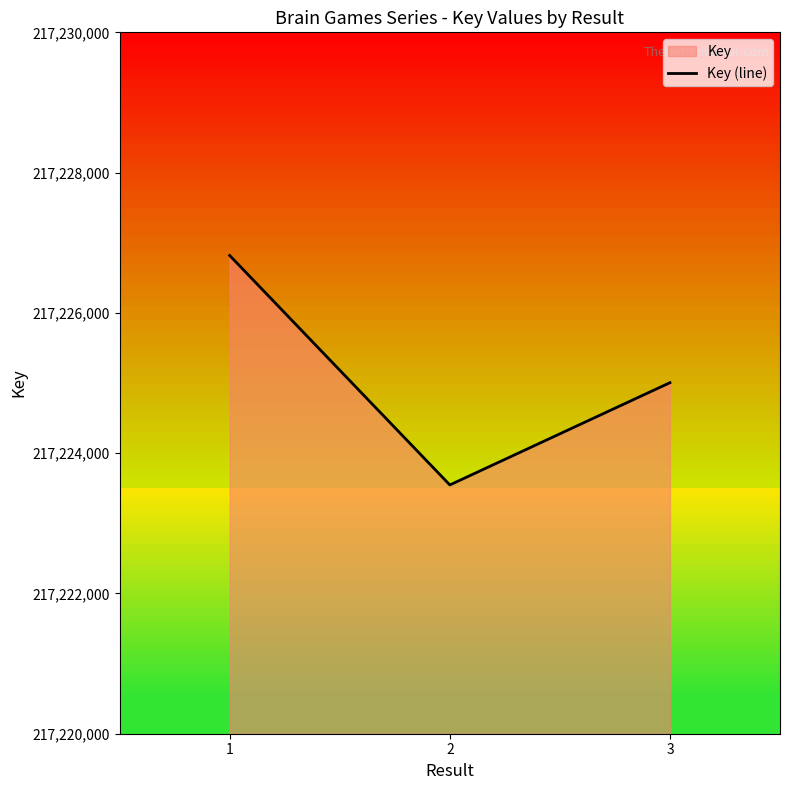

What is the value of the 2nd point from the left?

217223547